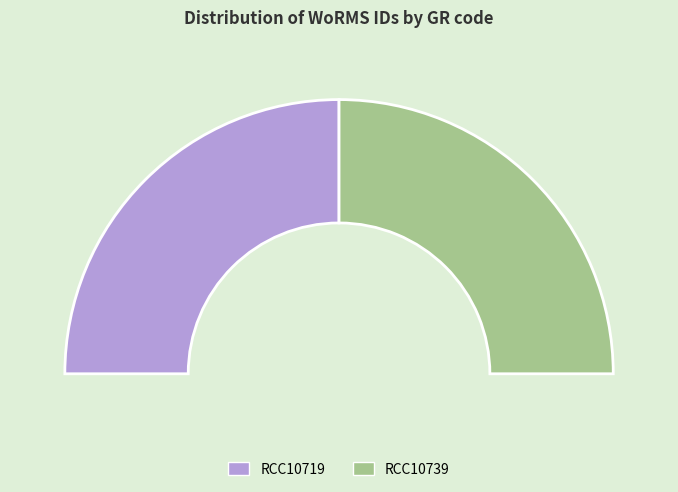

Is there a majority slice in this chart?

Yes